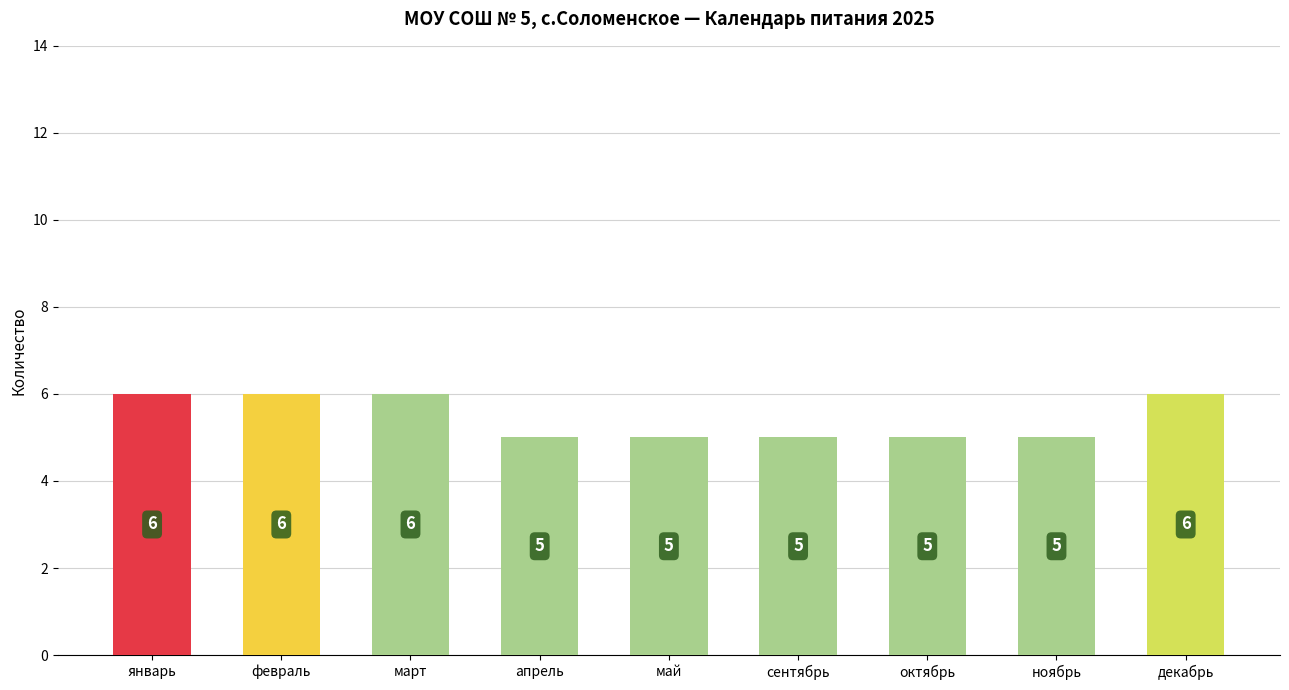

What is the difference between the values at октябрь and январь?

1